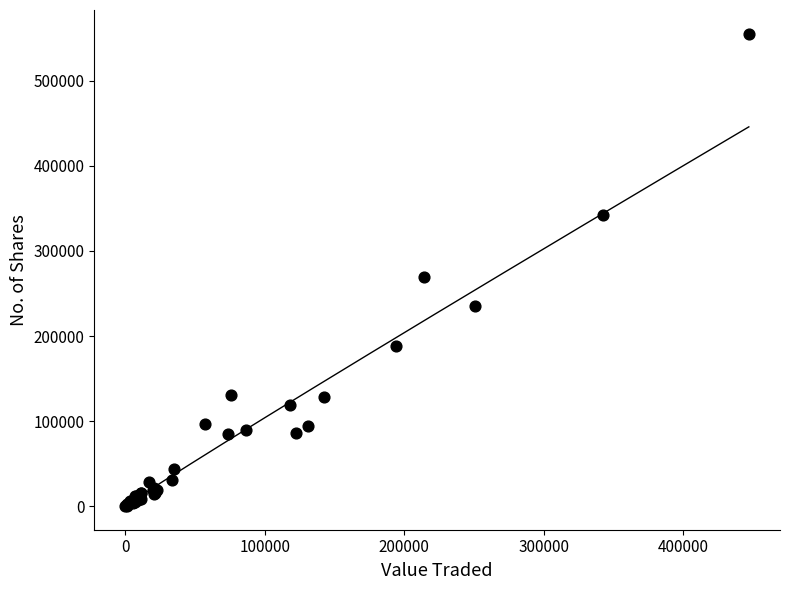

What Y value in the scatter plot is closest to 277757?

269032